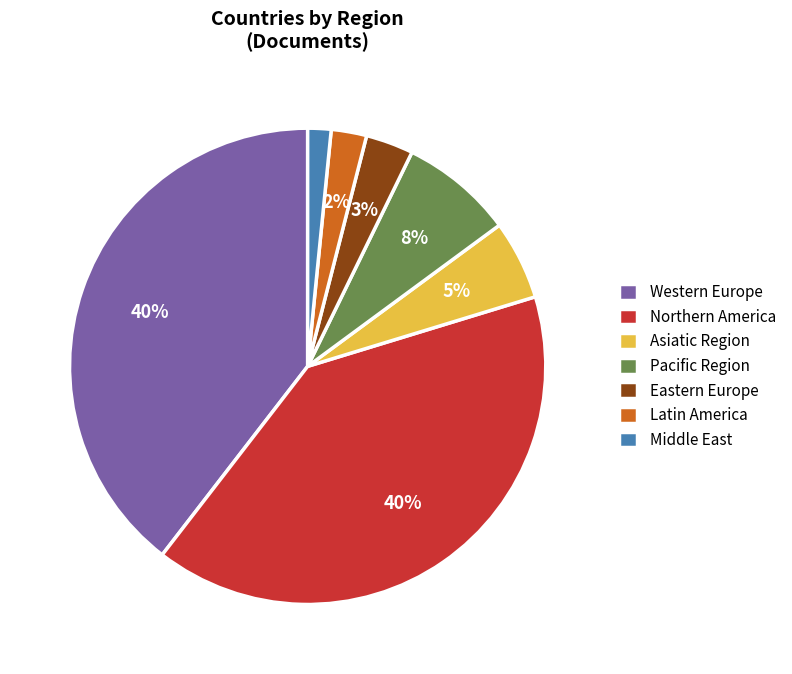

Is there a majority slice in this chart?

No